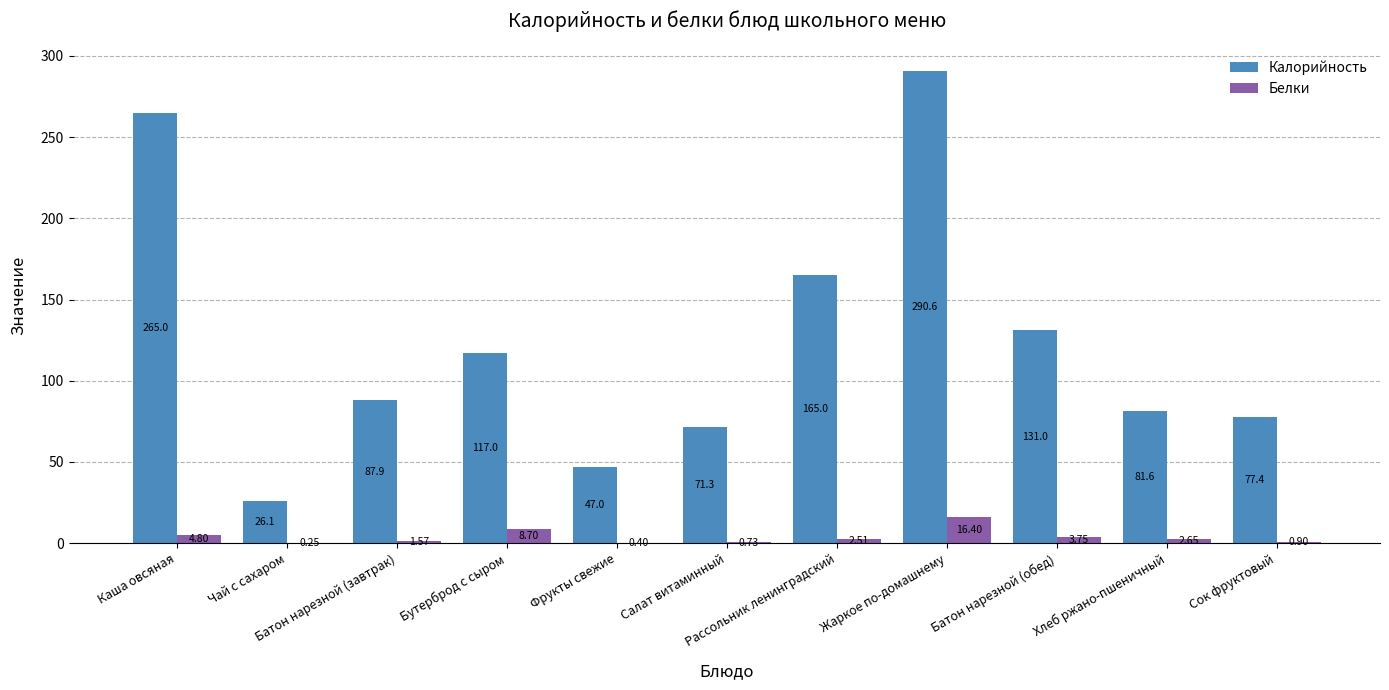

Which series has the largest total across all categories?

Калорийность